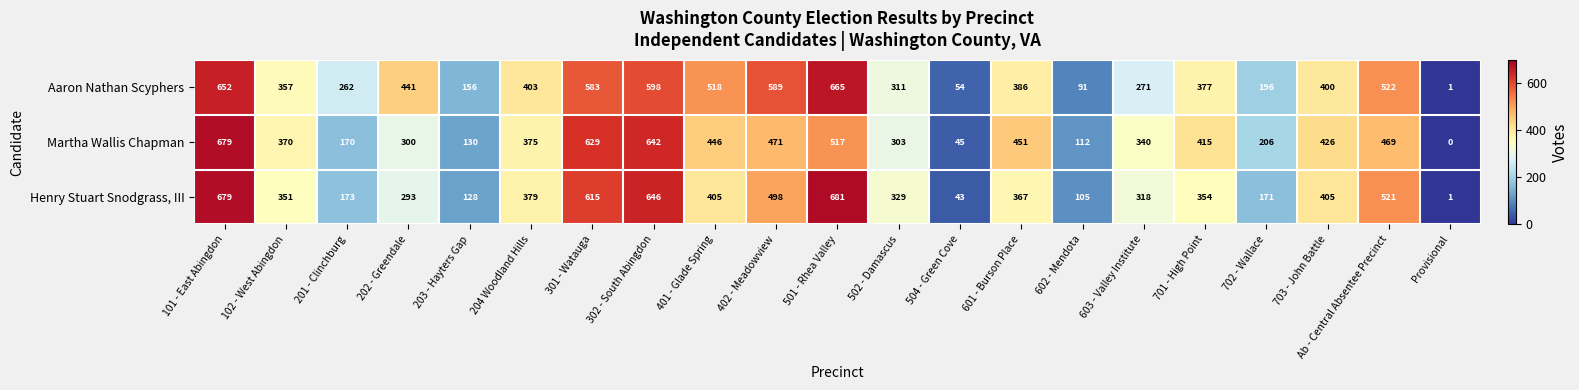

At which label is Aaron Nathan Scyphers closest to 333?

502 - Damascus